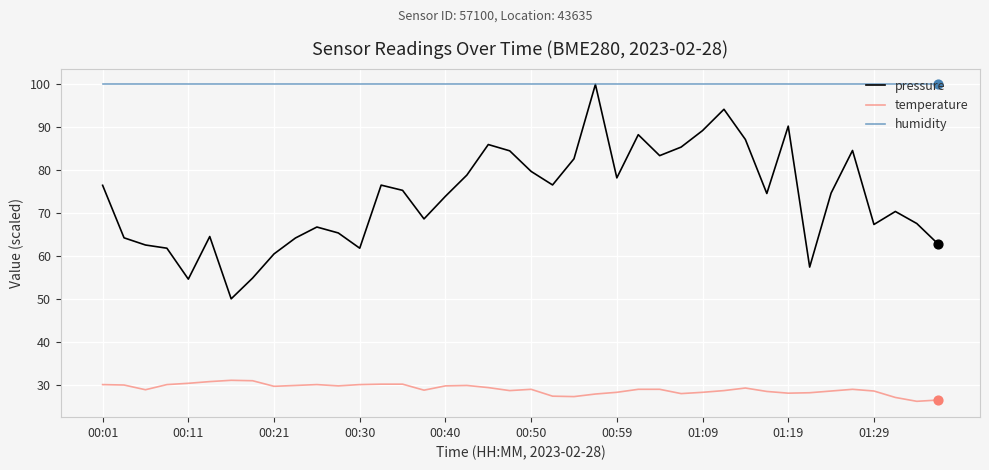

Which series has the largest total across all categories?

humidity